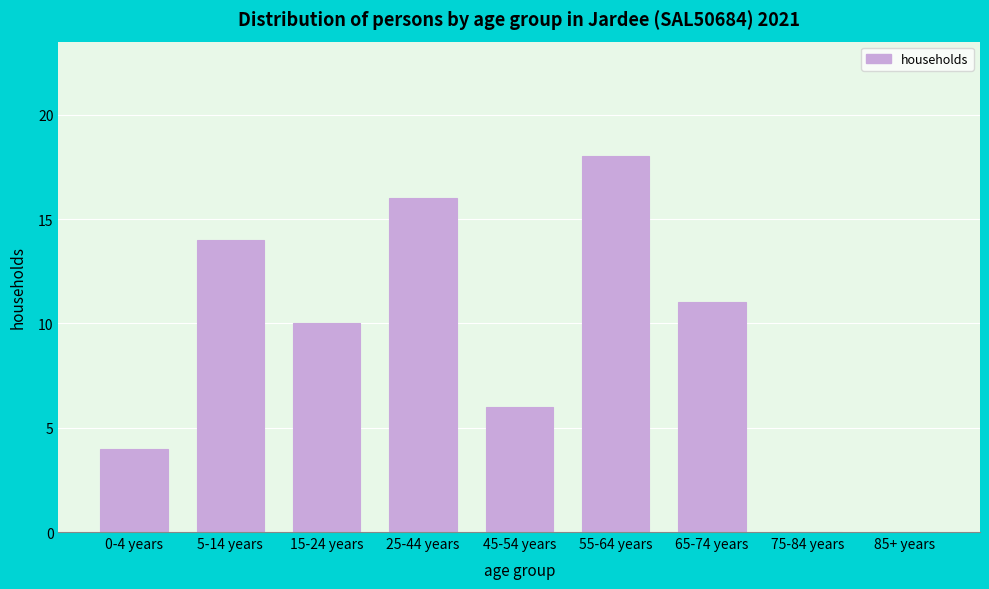

Reading left to right, what are all the values shown in this chart?

0-4 years=4	5-14 years=14	15-24 years=10	25-44 years=16	45-54 years=6	55-64 years=18	65-74 years=11	75-84 years=0	85+ years=0